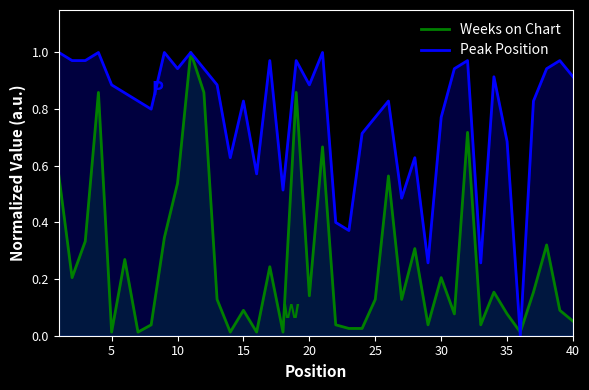

Reading left to right, what are all the values shown in this chart?

Weeks on Chart: 0.6	0.2	0.3	0.9	0.0	0.3	0.0	0.0	0.3	0.5	1.0	0.9	0.1	0.0	0.1	0.0	0.2	0.0	0.9	0.1	0.7	0.0	0.0	0.0	0.1	0.6	0.1	0.3	0.0	0.2	0.1	0.7	0.0	0.2	0.1	0.0	0.2	0.3	0.1	0.1
Peak Position: 1.0	1.0	1.0	1.0	0.9	0.9	0.8	0.8	1.0	0.9	1.0	0.9	0.9	0.6	0.8	0.6	1.0	0.5	1.0	0.9	1.0	0.4	0.4	0.7	0.8	0.8	0.5	0.6	0.3	0.8	0.9	1.0	0.3	0.9	0.7	0.0	0.8	0.9	1.0	0.9